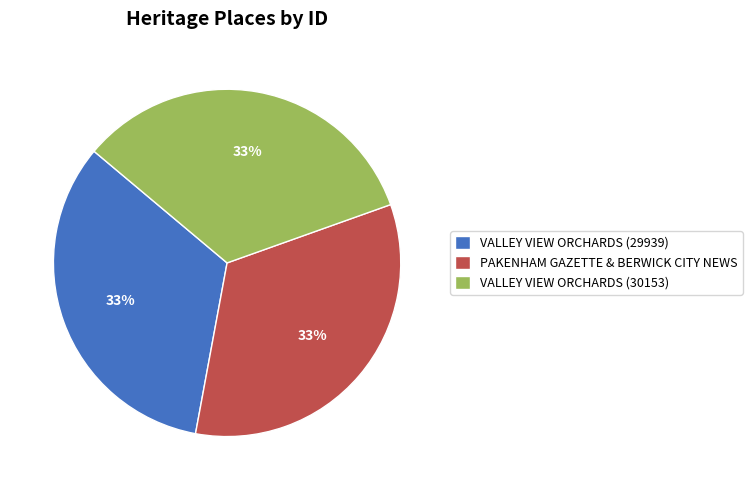

How many segments does this pie chart have?

3